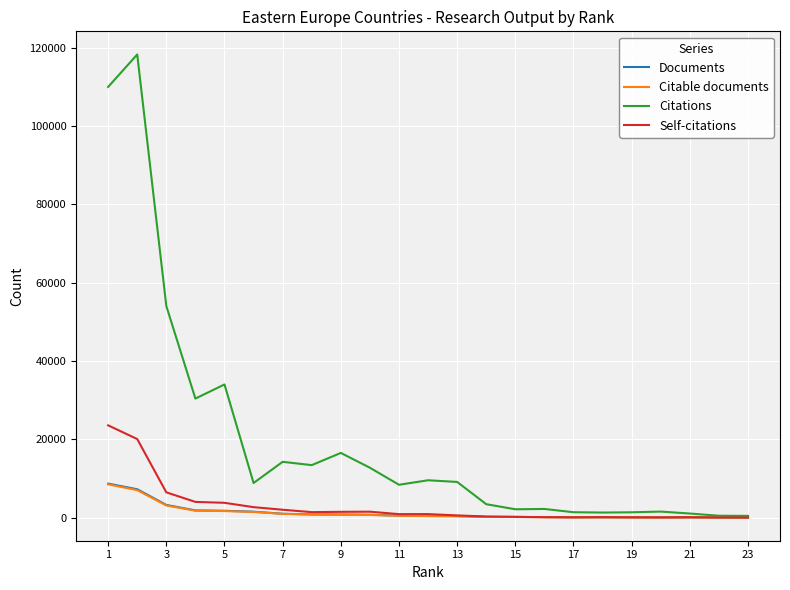

What is the maximum value shown in the chart?

118266